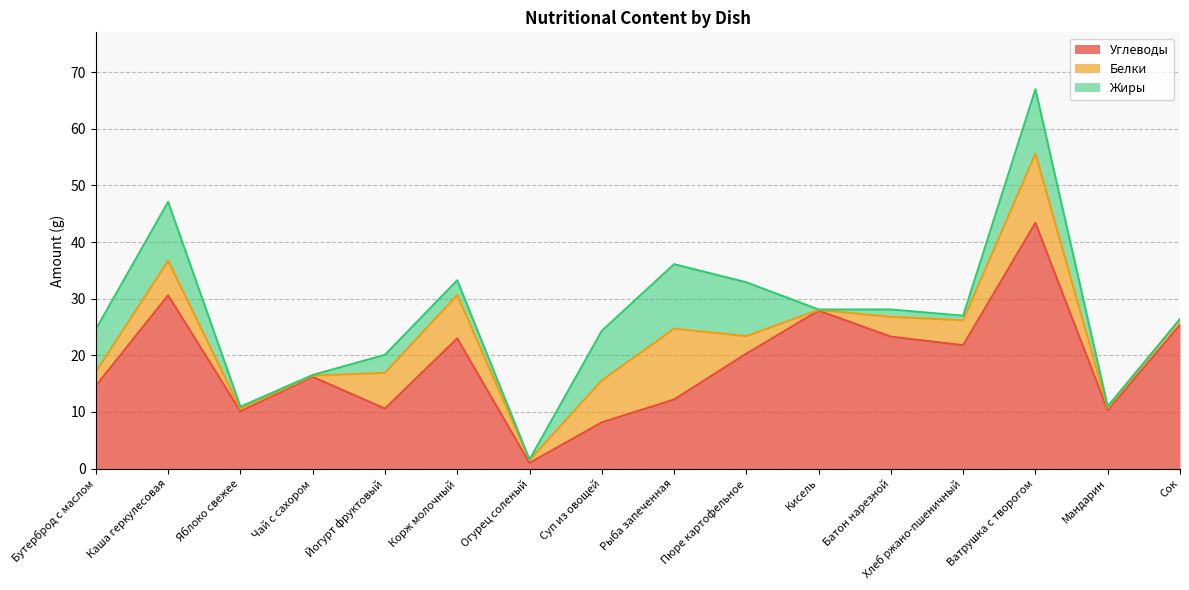

At which category does Белки reach its first local valley?

Чай с сахором